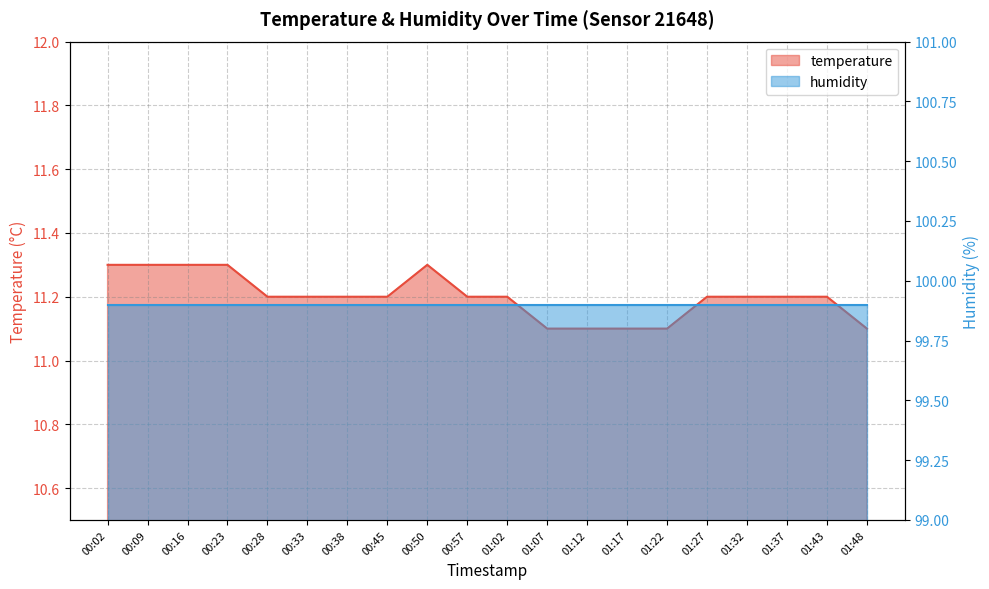

How many interior local peaks (higher than both neighbors) does the data have?

1